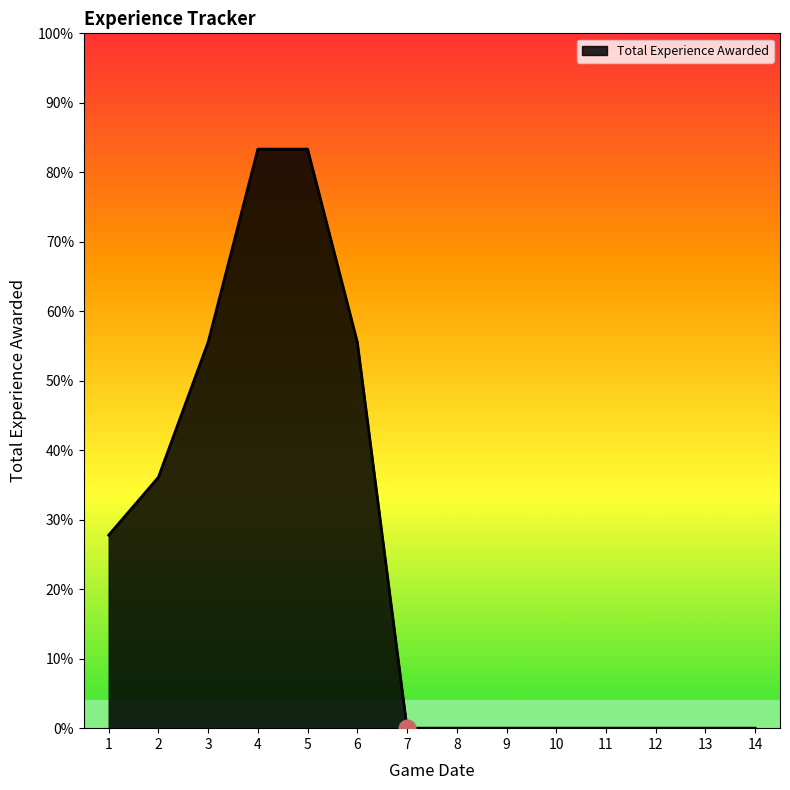

Does the chart have visible grid lines?

No